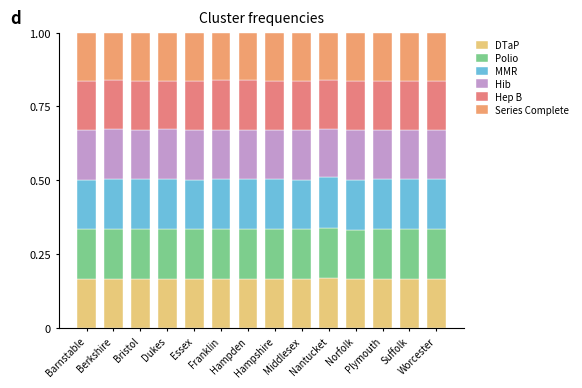

The value of Hib at Barnstable is 0.2. True or false?

True